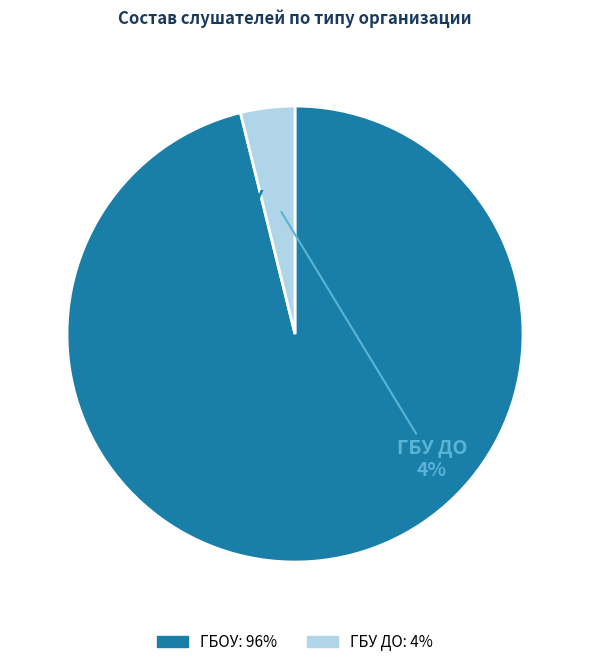

True or false: ГБОУ accounts for 96% of the total.

True